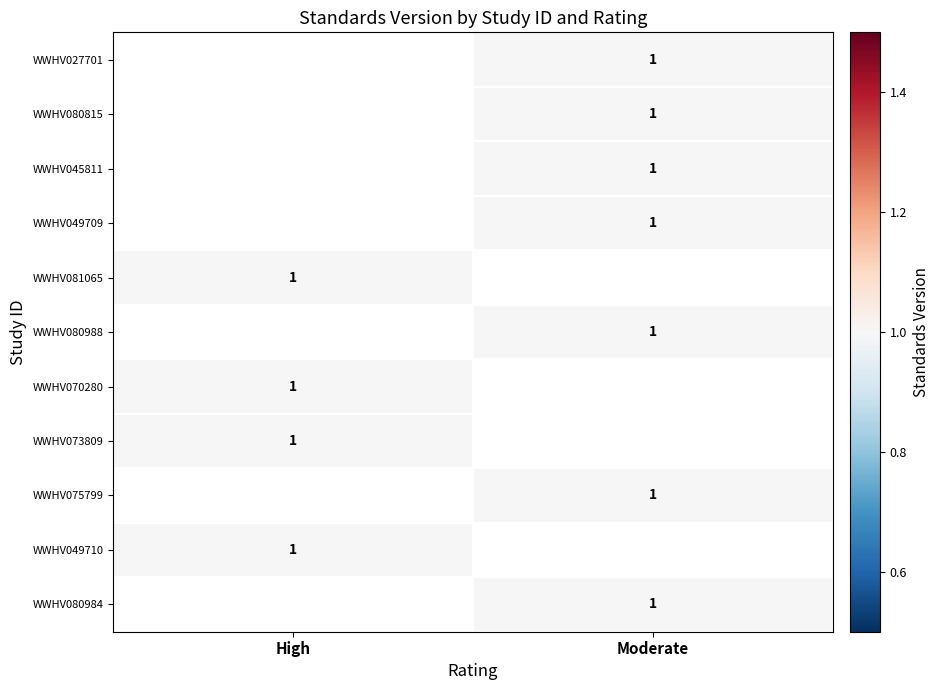

Rank the series at Moderate from highest to lowest value.

WWHV027701, WWHV080815, WWHV045811, WWHV049709, WWHV081065, WWHV080988, WWHV070280, WWHV073809, WWHV075799, WWHV049710, WWHV080984